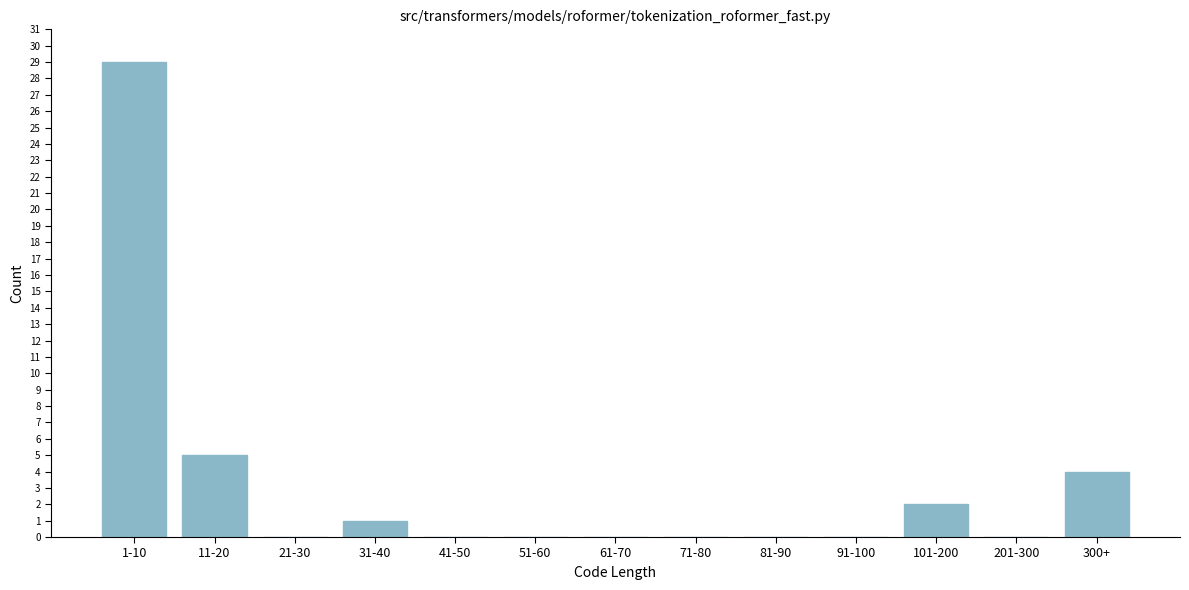

Reading left to right, transcribe all the data shown in this chart.

1-10=29	11-20=5	21-30=0	31-40=1	41-50=0	51-60=0	61-70=0	71-80=0	81-90=0	91-100=0	101-200=2	201-300=0	300+=4